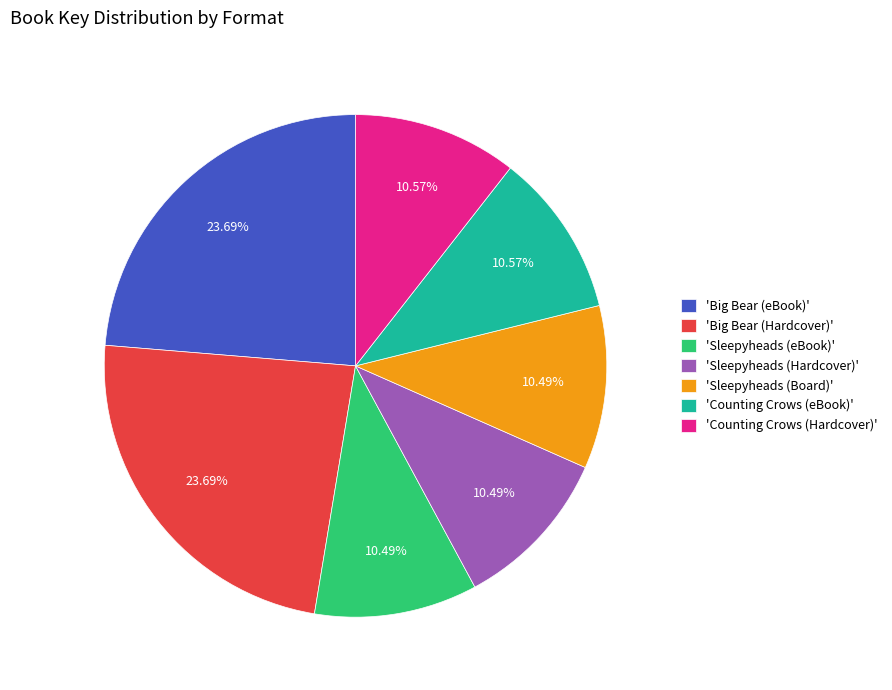

Is the sum of 'Counting Crows (eBook)' and 'Counting Crows (Hardcover)' greater than half?

No